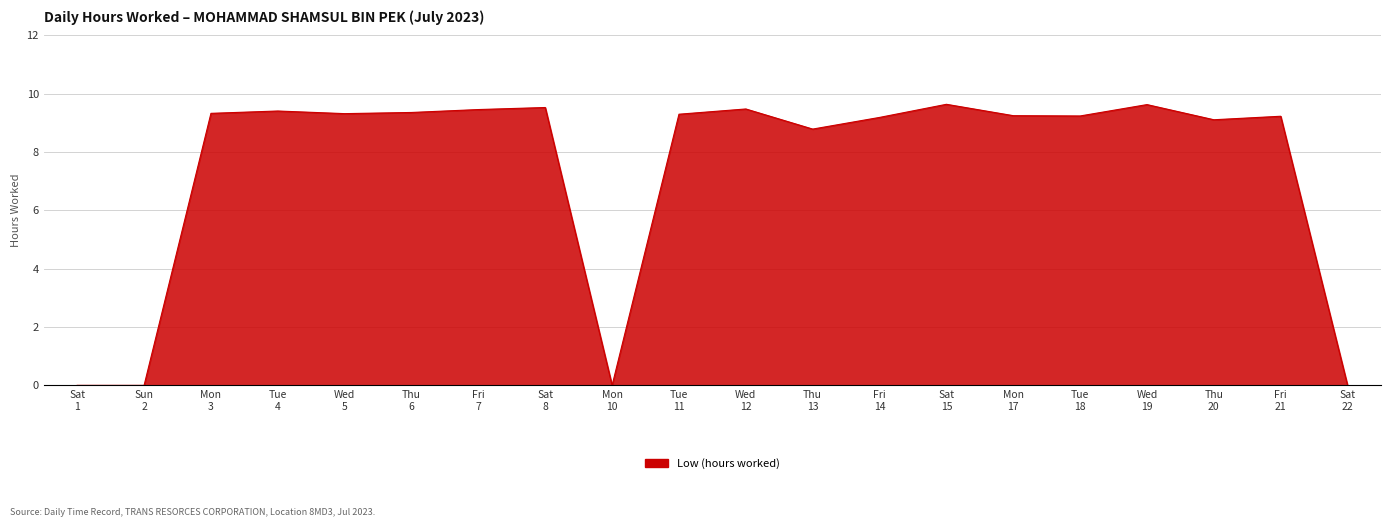

What is the greatest value displayed?

9.6